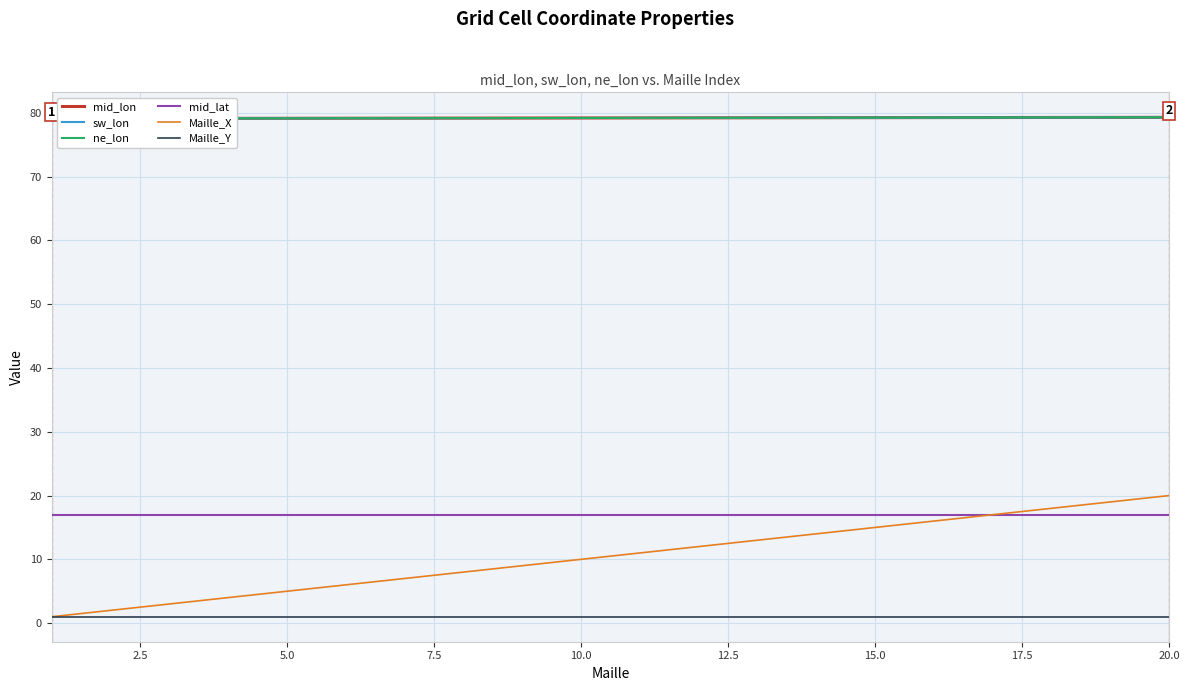

Which series has the widest spread of values?

Maille_X